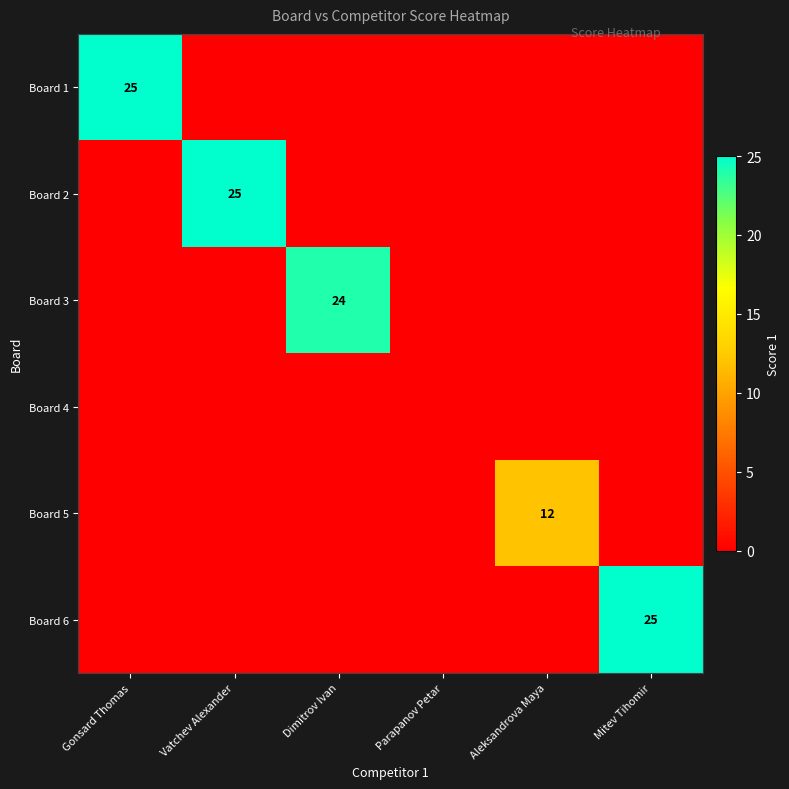

How many values in Board 1 are above zero?

1